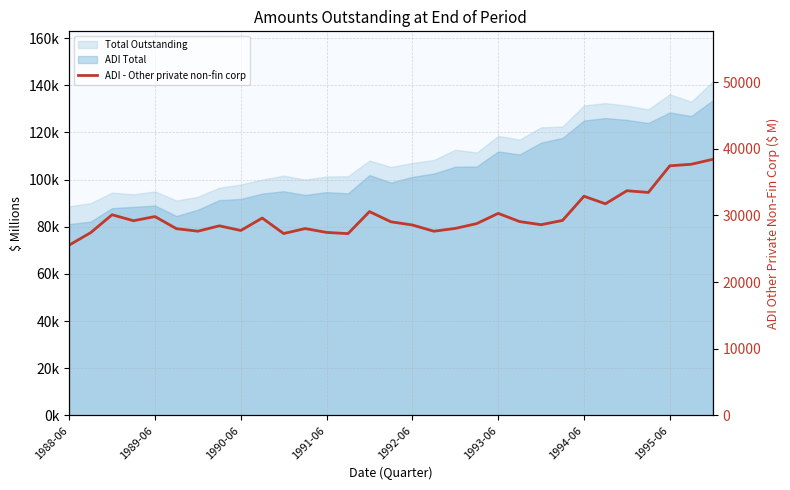

True or false: the data shows 44477 at 19.

False